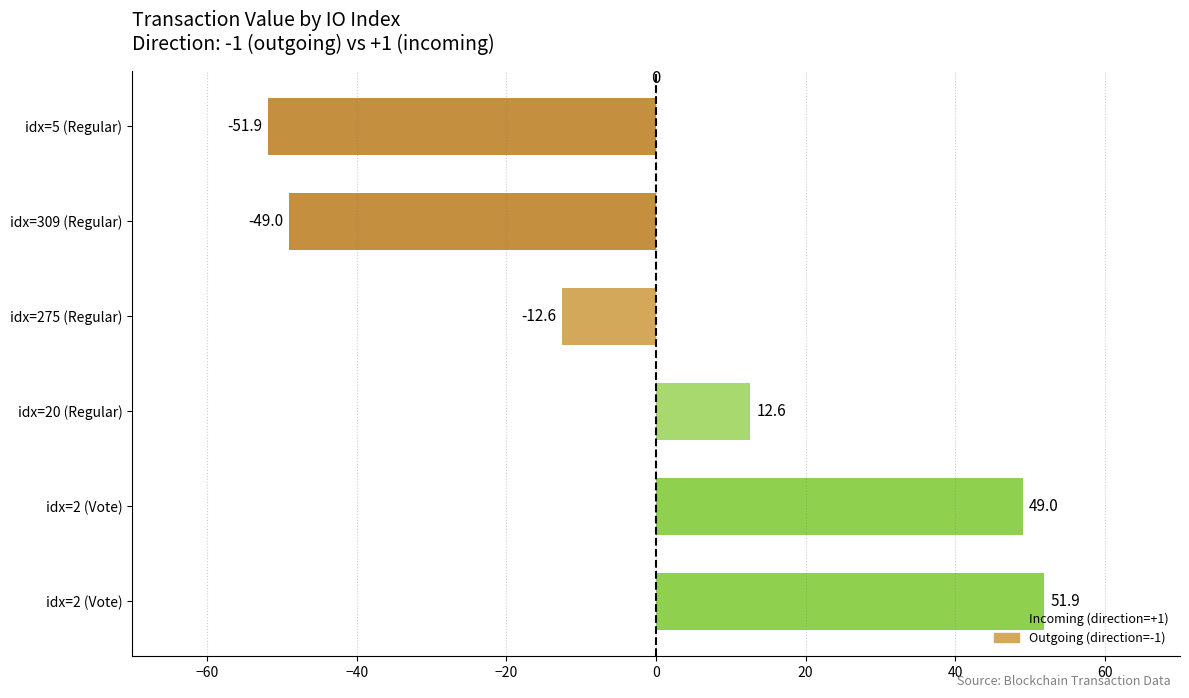

How many data points does each series have?

6